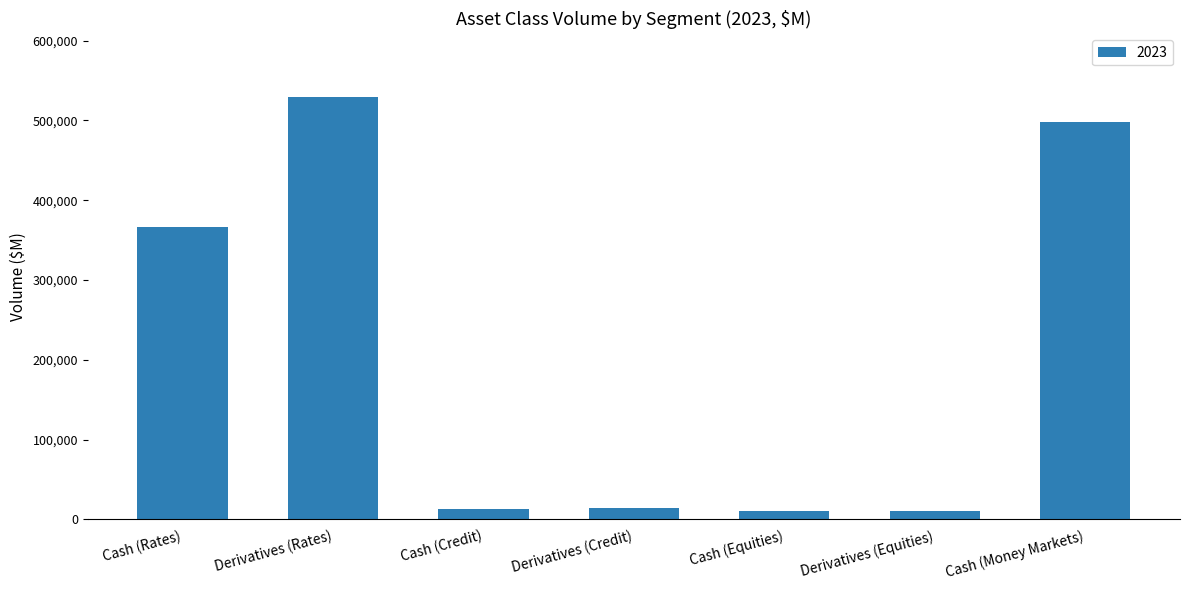

Approximately how many times larger is the value at Cash (Rates) compared to Derivatives (Equities)?

36.3